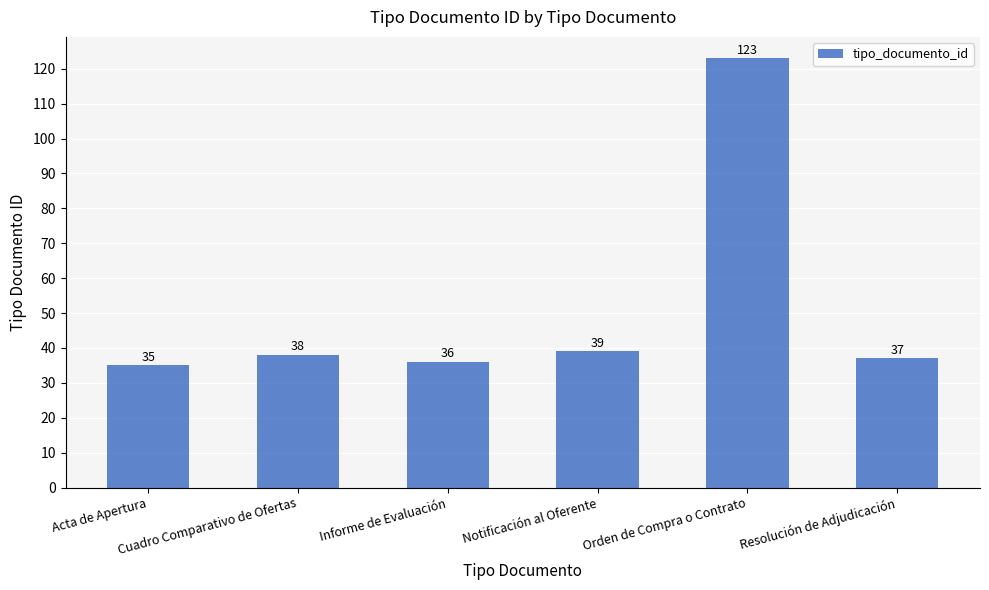

The value at Cuadro Comparativo de Ofertas is 20. True or false?

False